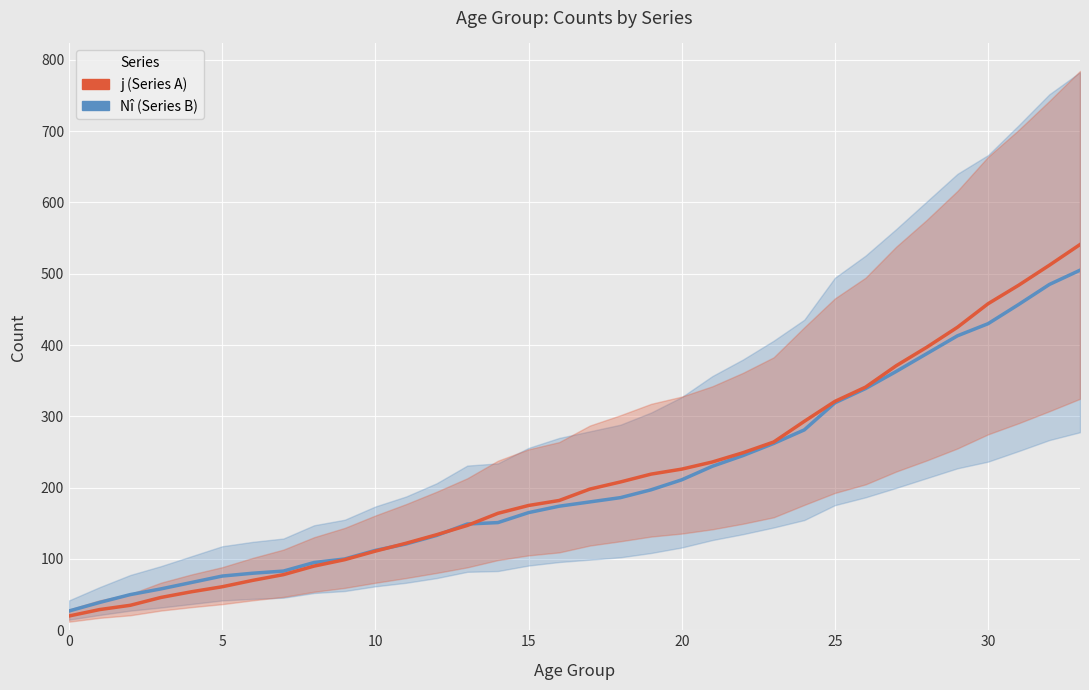

Count the number of categories in the chart.

34